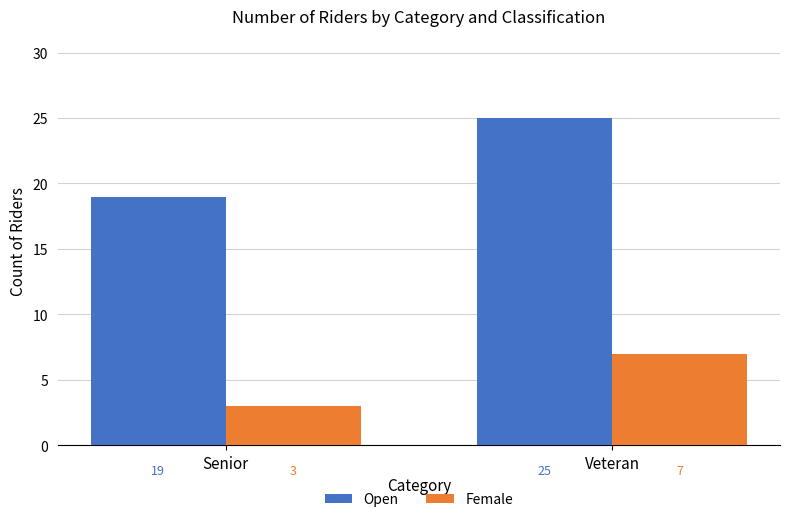

What is the difference between the maximum and minimum values in the Female series?

4